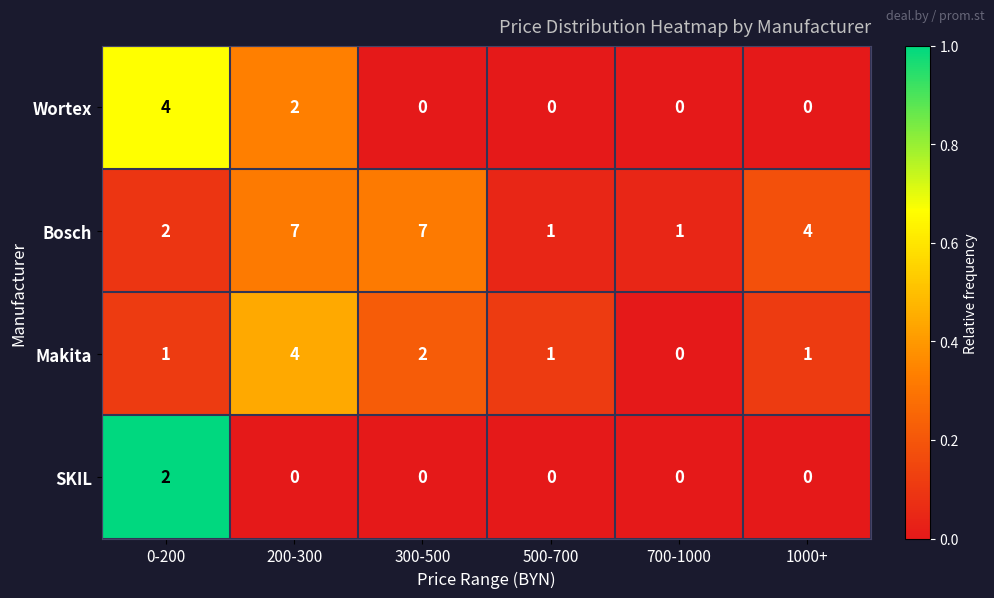

Reading left to right, list all the values displayed in this chart.

Wortex: 4	2	0	0	0	0
Bosch: 2	7	7	1	1	4
Makita: 1	4	2	1	0	1
SKIL: 2	0	0	0	0	0